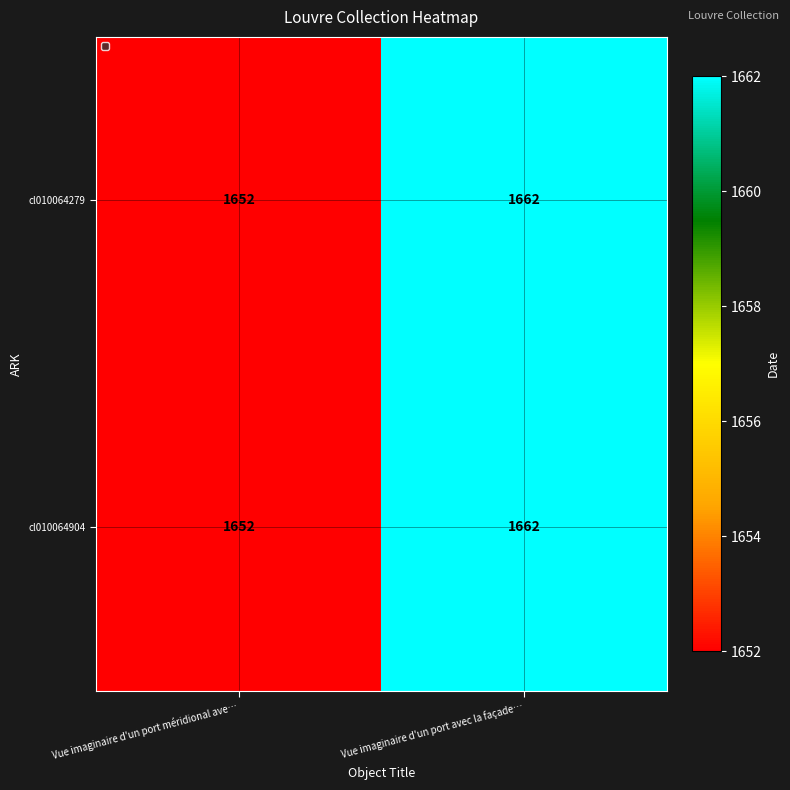

Which category has the highest value across all series?

Vue imaginaire d'un port avec la façade…